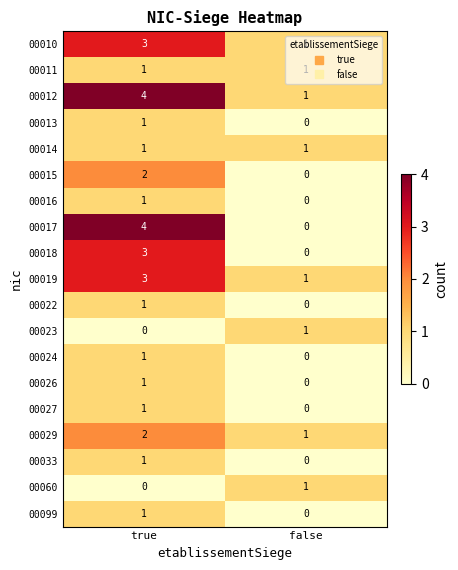

The value of 00016 at true is 0. True or false?

False